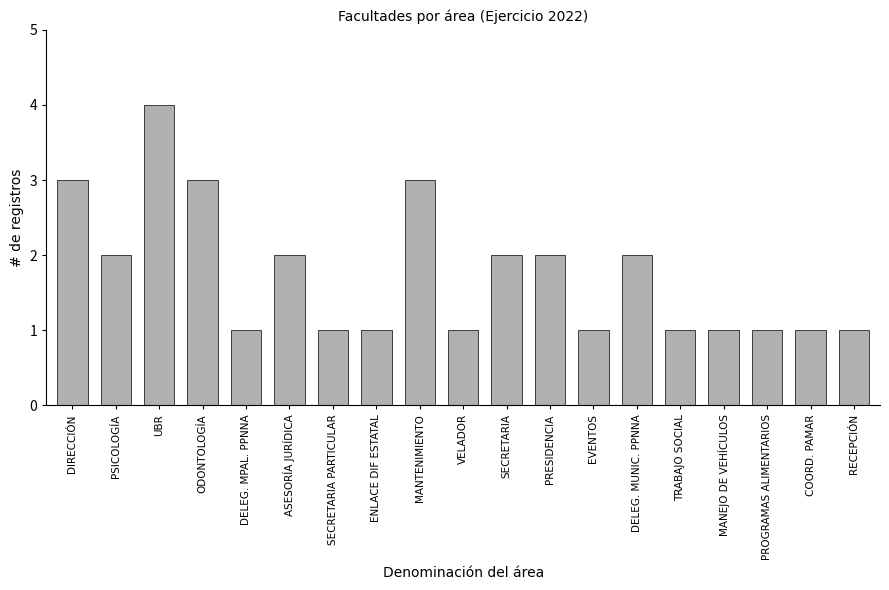

Count the number of data series in this chart.

1